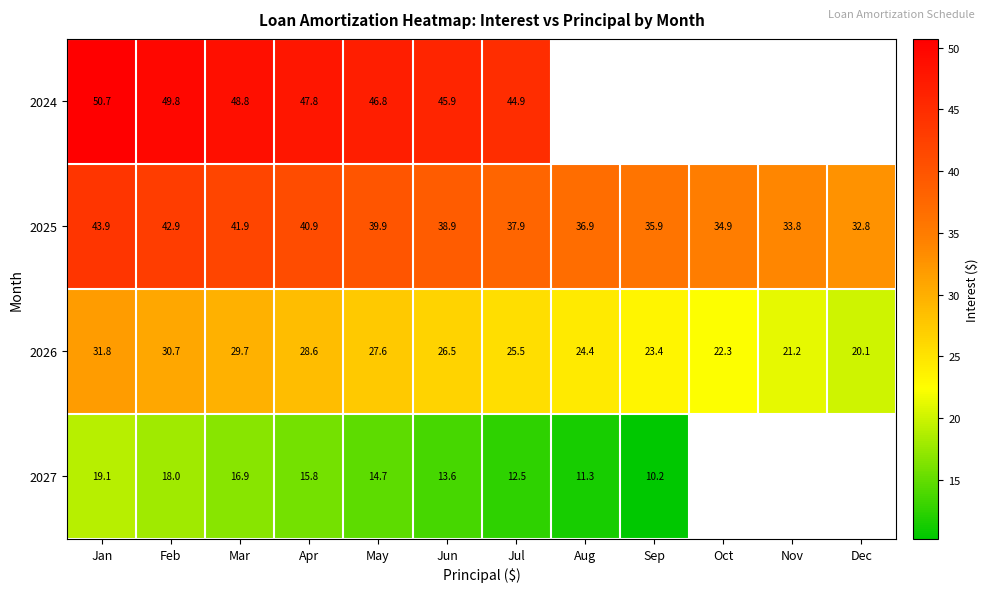

What is the difference between the 2026 values at Apr and Feb?

2.1